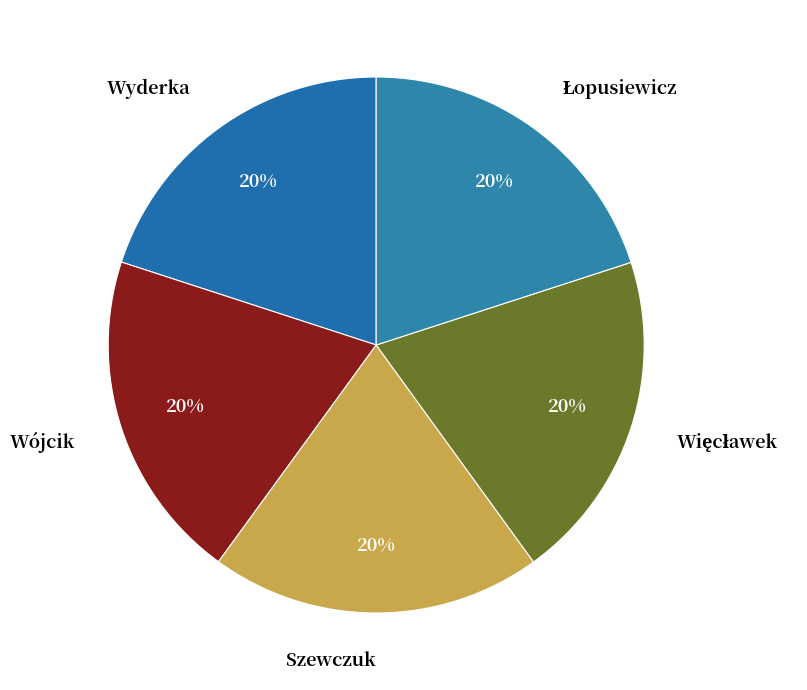

True or false: Wyderka accounts for 20% of the total.

True